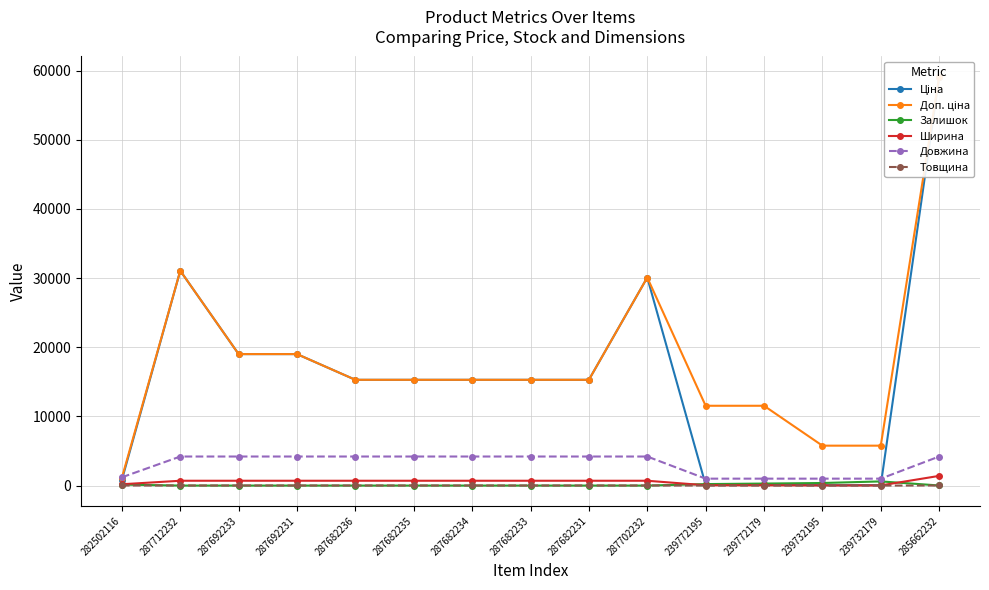

Count the Товщина values in the range 1 to 12.

15